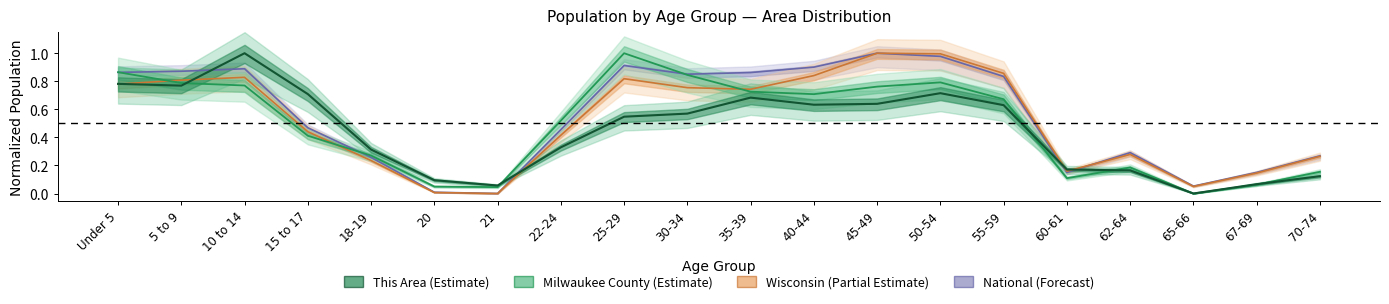

Between 65-66 and 67-69, which is larger?

67-69